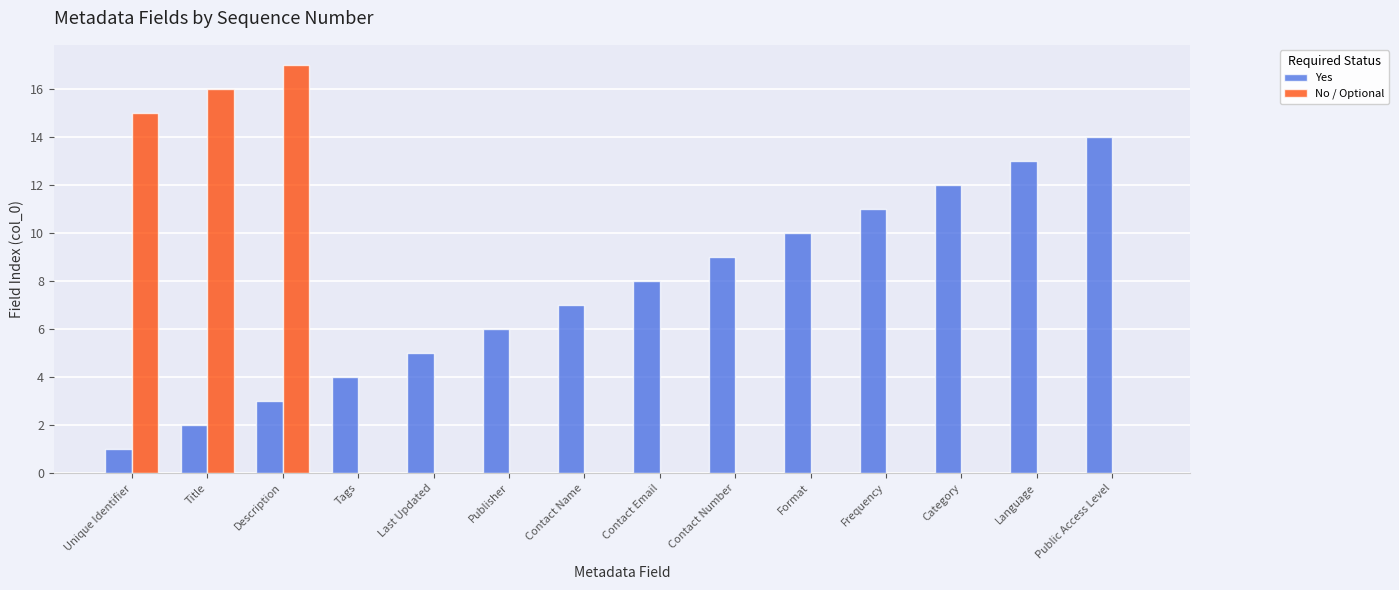

What is the maximum value for No / Optional?

17